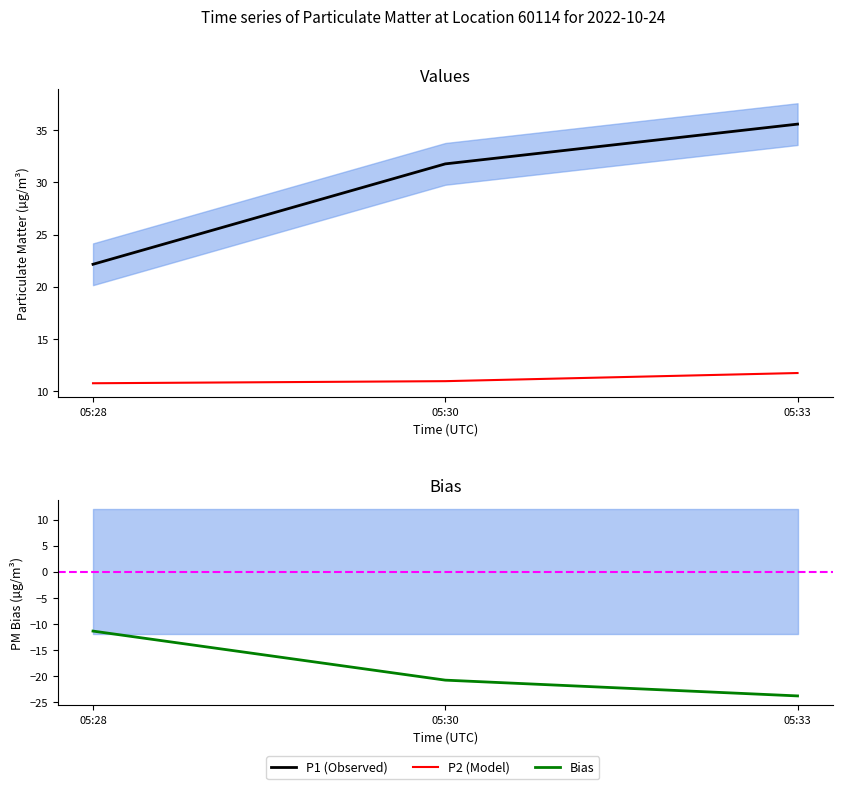

What are all the series names shown in the legend?

P1 (Observed), P2 (Model), Bias